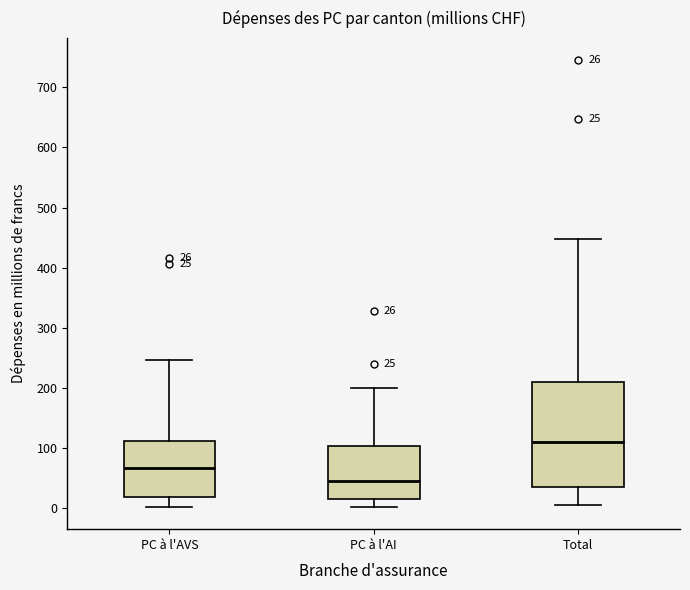

Which box is the tallest, from its lower edge to its upper edge?

Total